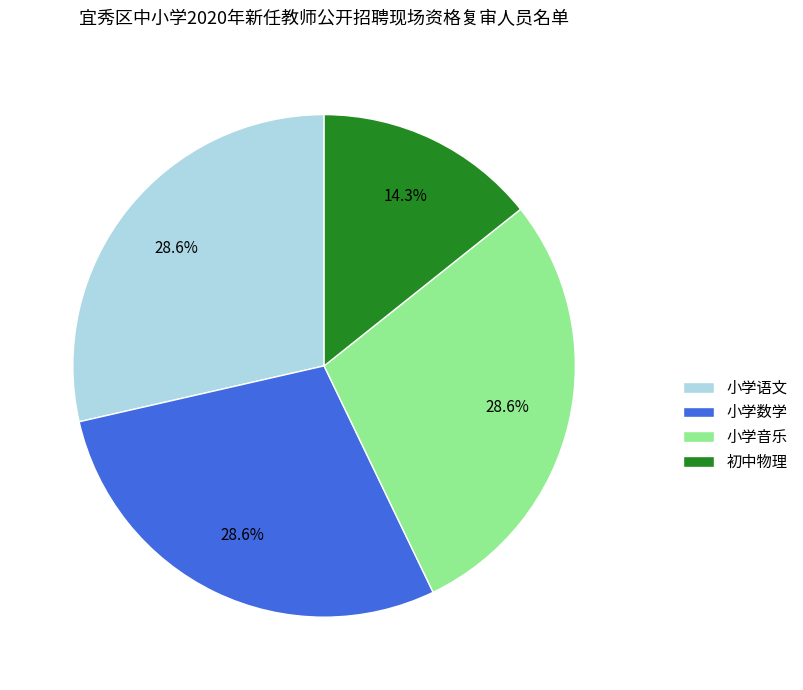

To the nearest percent, what percentage of the pie is 小学音乐?

29%